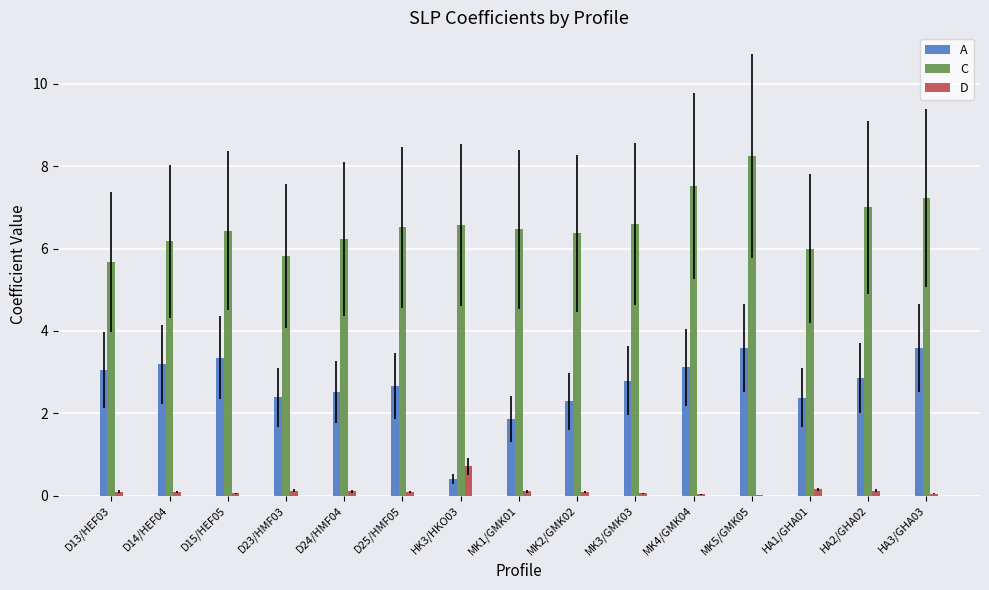

Where does the A series first go above 2?

D13/HEF03